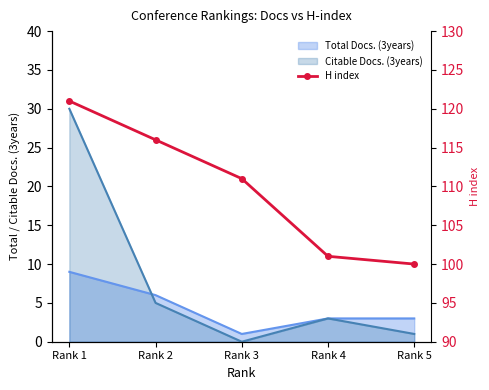

What is the difference between the maximum and second lowest values?

20